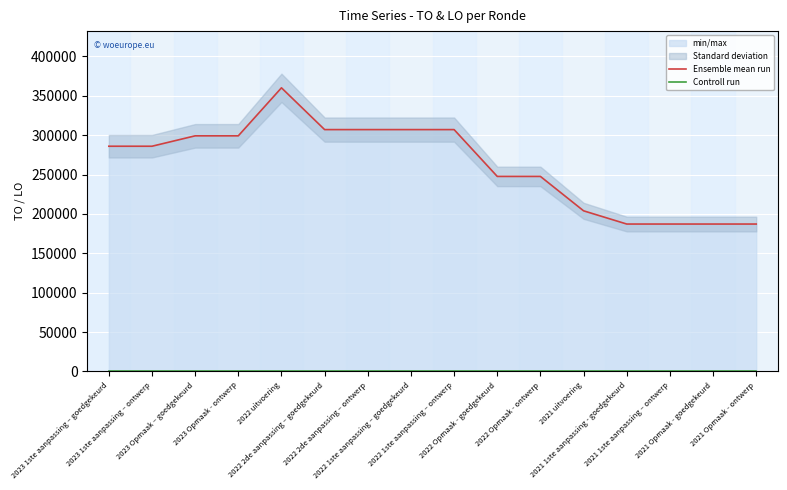

Between 2022 uitvoering and 2021 Opmaak - goedgekeurd, which is larger?

2022 uitvoering